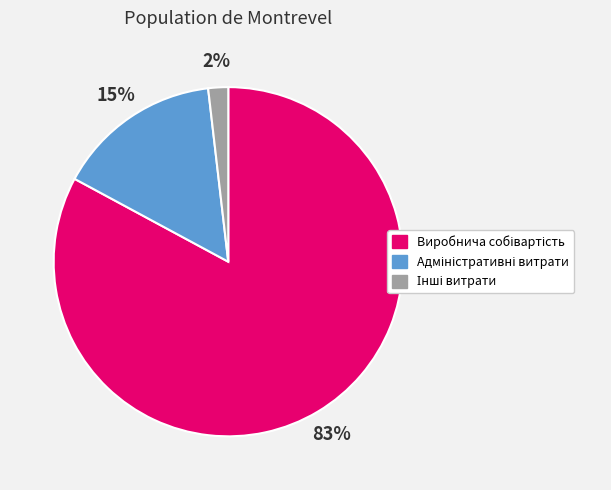

To the nearest percent, what is the average slice percentage?

33%